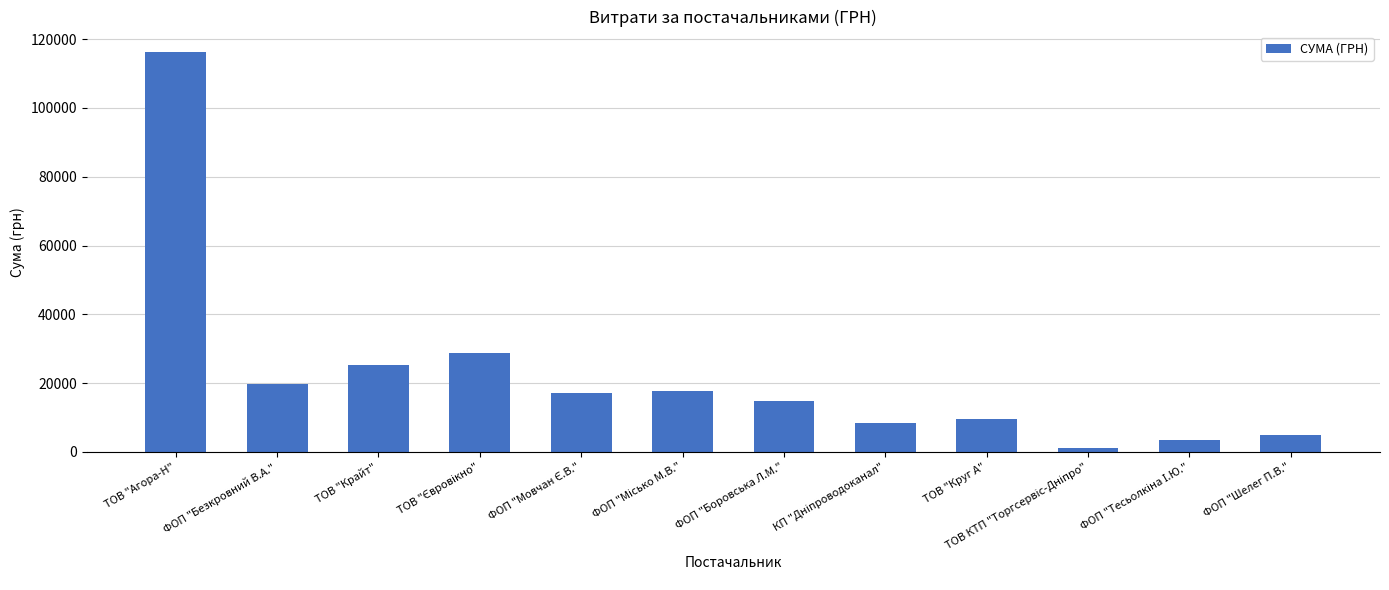

What is the label of the 2nd bar from the left?

ФОП "Безкровний В.А."